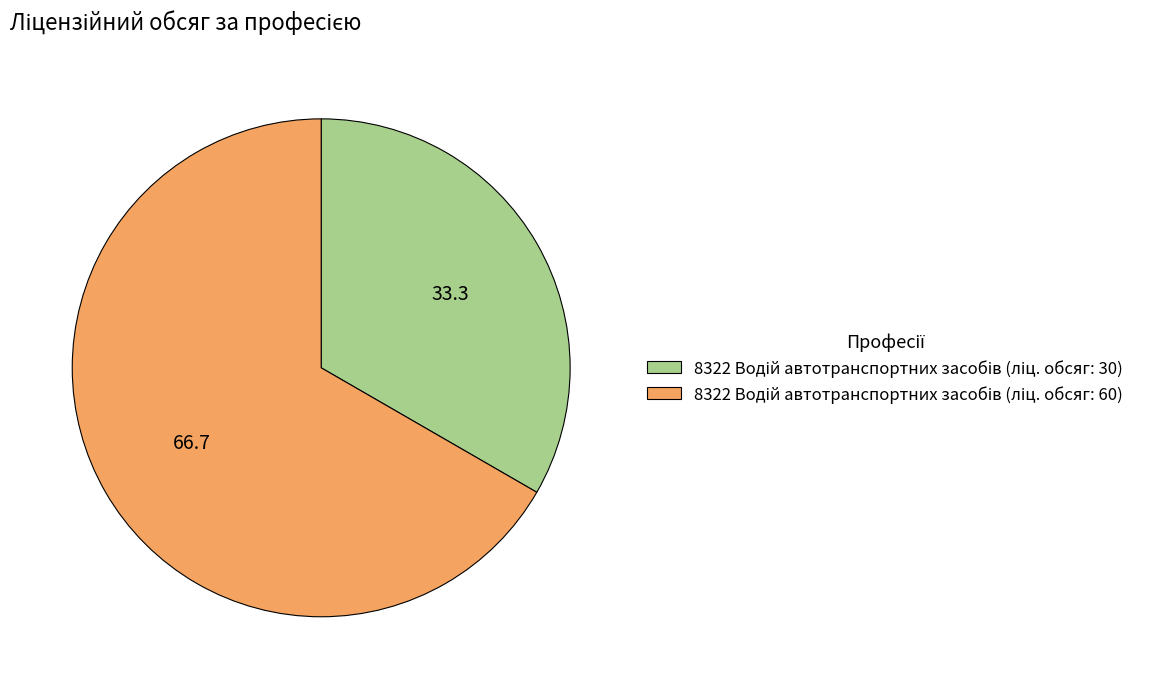

Does any single category account for the majority?

Yes